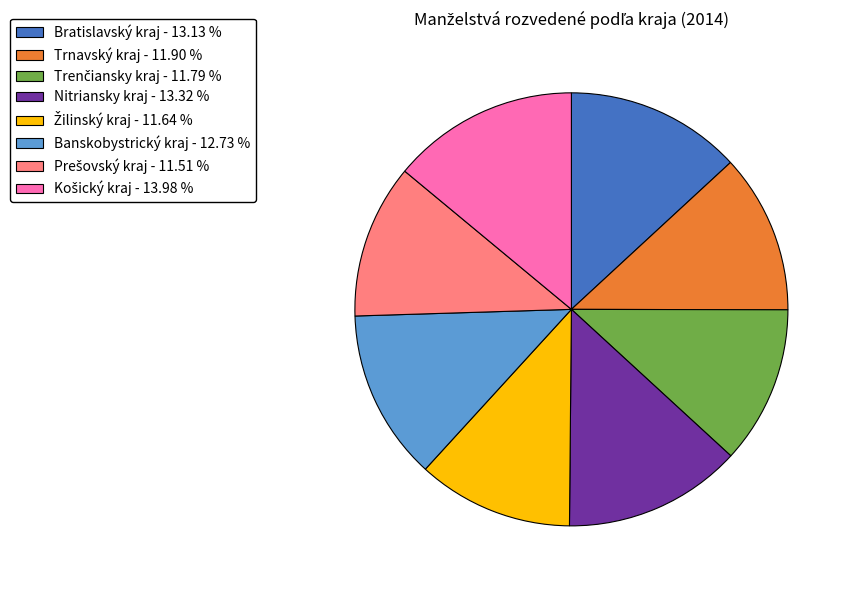

What is the ratio of the value at Bratislavský kraj - 13.13 % to the value at Nitriansky kraj - 13.32 %?

1.0